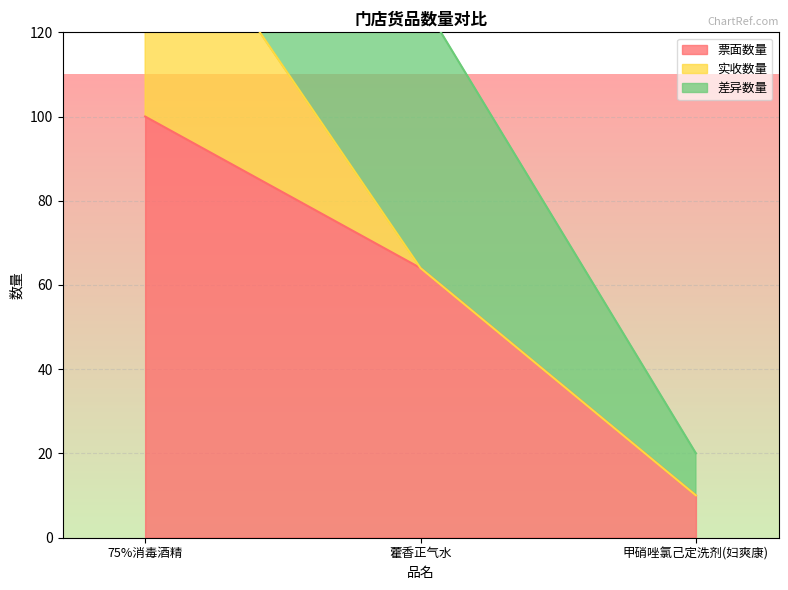

Rank the categories by 实收数量 value from highest to lowest.

75%消毒酒精, 藿香正气水, 甲硝唑氯己定洗剂(妇爽康)